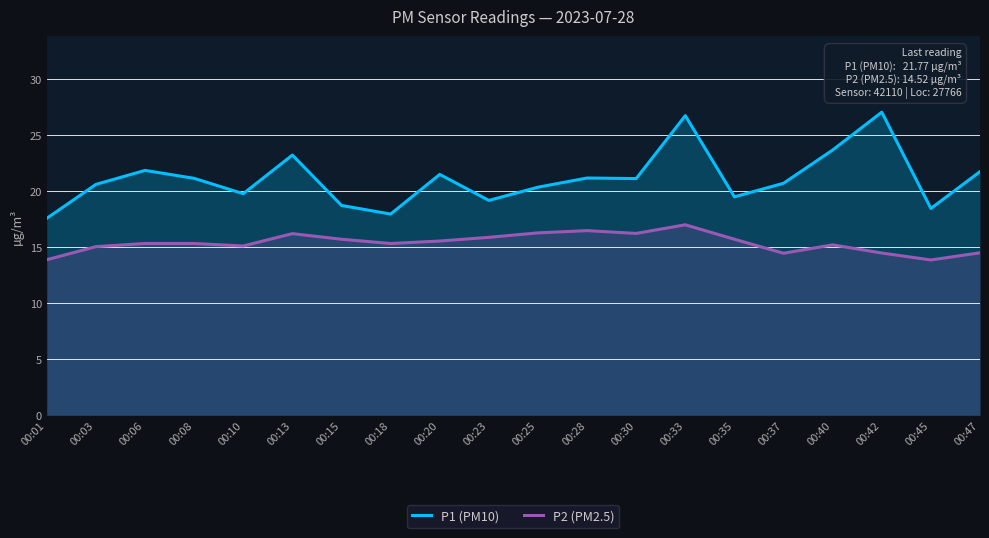

Which series has the largest range (max minus min)?

P1 (PM10)